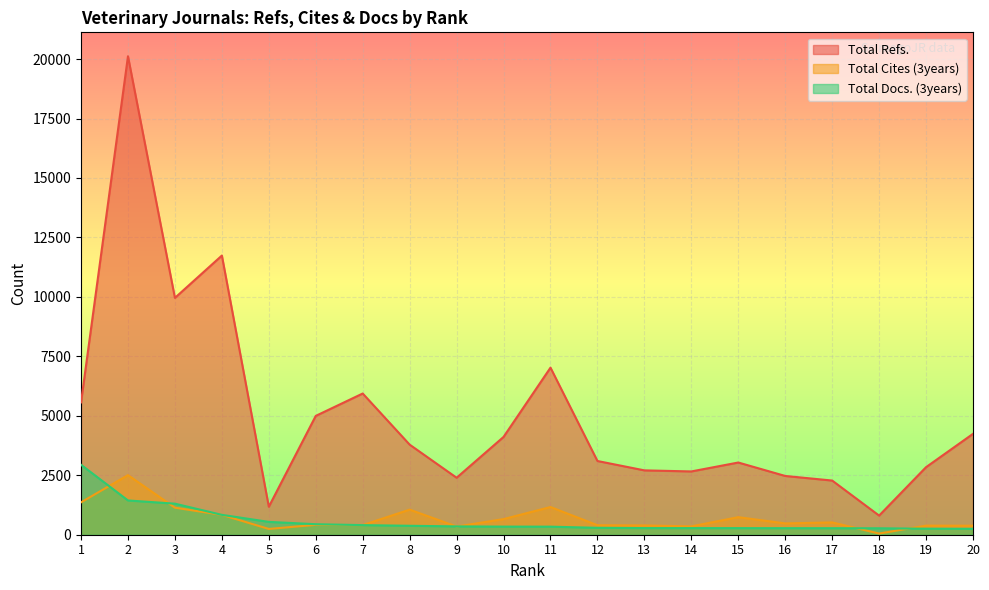

Reading left to right, what are all the values shown in this chart?

Total Refs.: 1=5565	2=20119	3=9959	4=11739	5=1177	6=4997	7=5938	8=3788	9=2396	10=4112	11=7025	12=3100	13=2706	14=2661	15=3036	16=2471	17=2278	18=805	19=2841	20=4242
Total Cites (3years): 1=1362	2=2506	3=1137	4=835	5=243	6=416	7=404	8=1055	9=344	10=657	11=1165	12=399	13=390	14=351	15=738	16=476	17=518	18=50	19=382	20=379
Total Docs. (3years): 1=2941	2=1441	3=1306	4=836	5=540	6=442	7=404	8=376	9=350	10=341	11=339	12=290	13=279	14=278	15=277	16=275	17=274	18=271	19=253	20=248